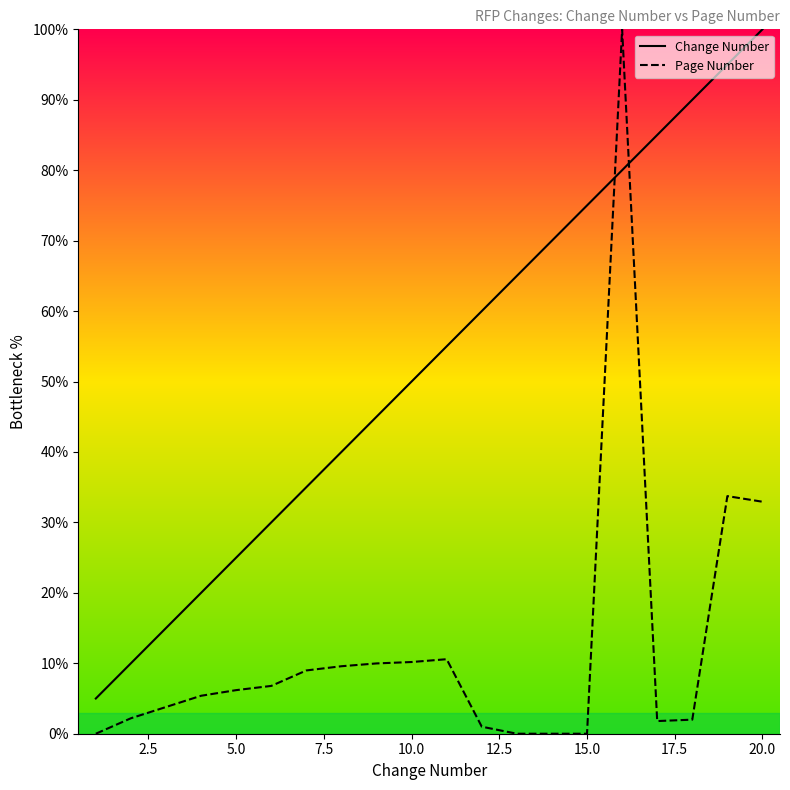

List the series in order of their overall mean, lowest first.

Page Number, Change Number